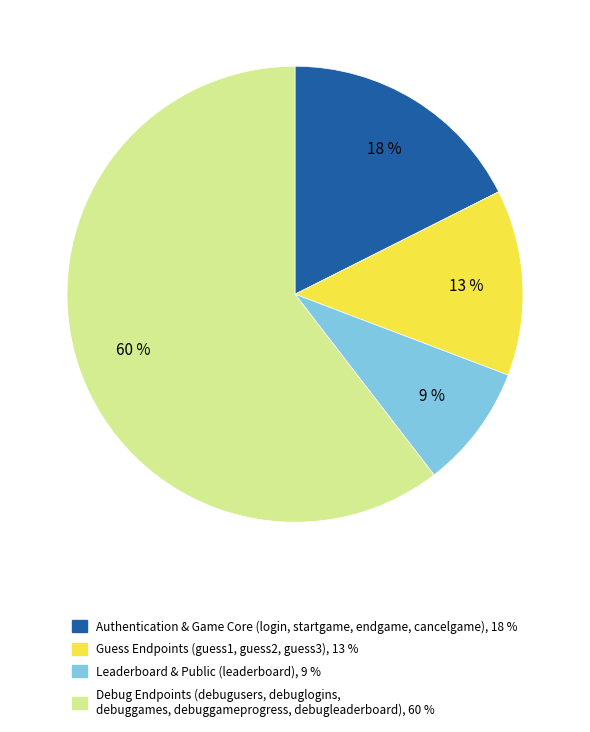

Does any single category account for the majority?

Yes